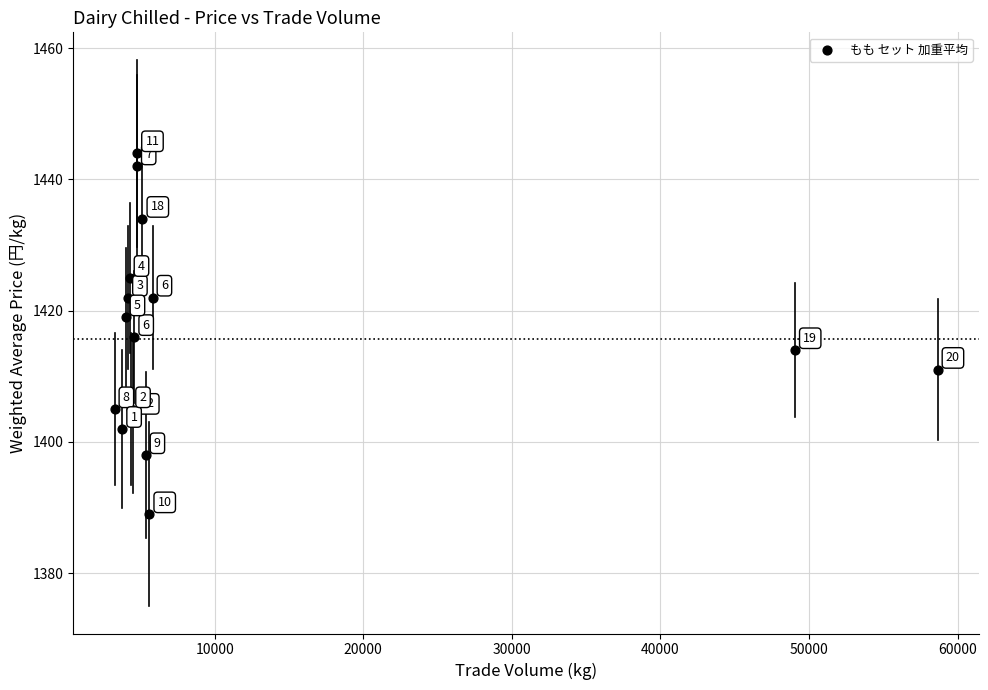

What Y value in the scatter plot is closest to 1416?

1416